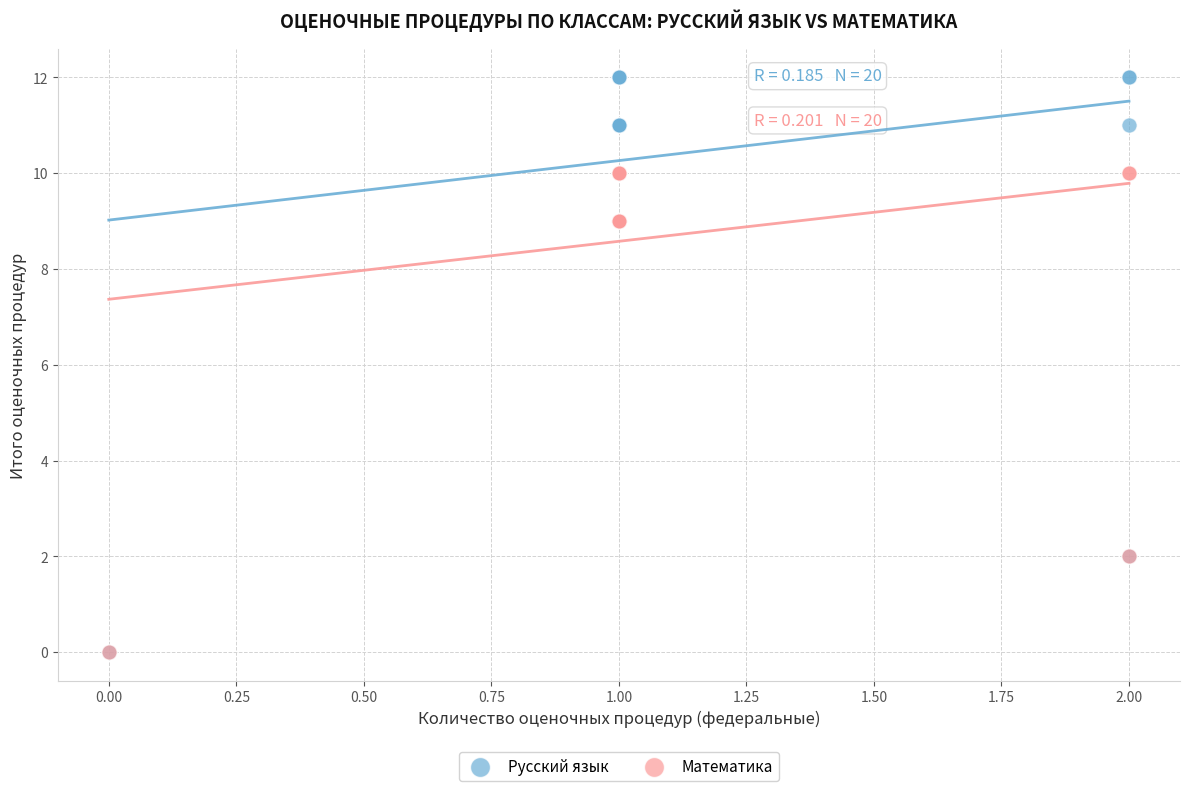

Which series has the largest Y range (max minus min)?

Русский язык